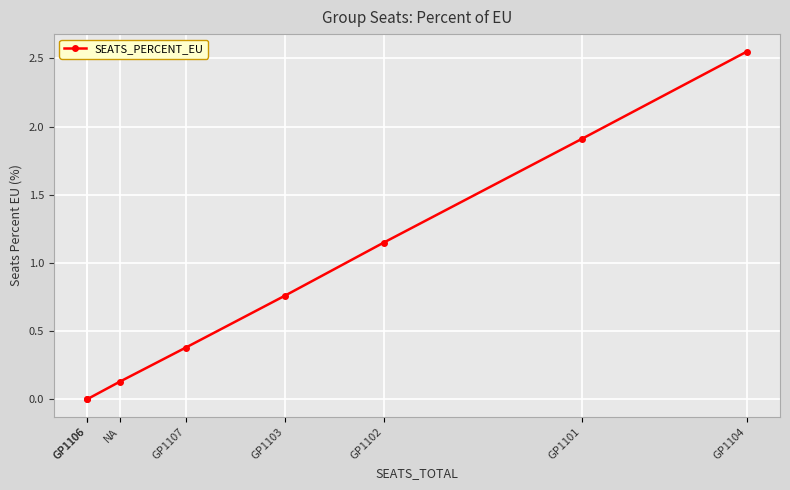

What is the sum of all values?

6.9